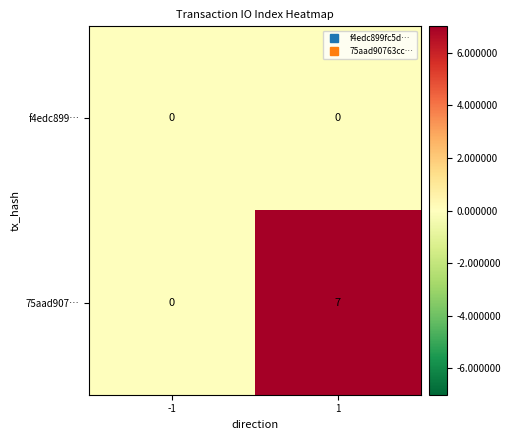

Which series changed the most between -1 and 1?

75aad907…